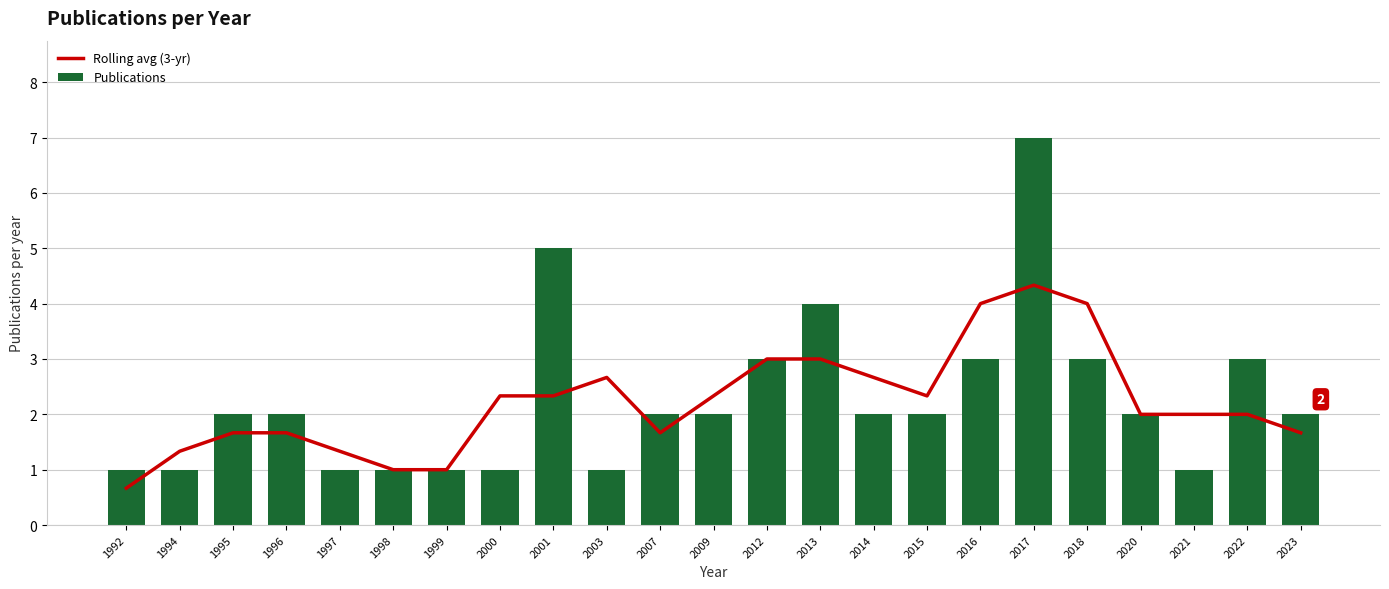

Reading left to right, what are all the values shown in this chart?

Rolling avg (3-yr): 1992=0.7	1994=1.3	1995=1.7	1996=1.7	1997=1.3	1998=1.0	1999=1.0	2000=2.3	2001=2.3	2003=2.7	2007=1.7	2009=2.3	2012=3.0	2013=3.0	2014=2.7	2015=2.3	2016=4.0	2017=4.3	2018=4.0	2020=2.0	2021=2.0	2022=2.0	2023=1.7
Publications: 1992=1.0	1994=1.0	1995=2.0	1996=2.0	1997=1.0	1998=1.0	1999=1.0	2000=1.0	2001=5.0	2003=1.0	2007=2.0	2009=2.0	2012=3.0	2013=4.0	2014=2.0	2015=2.0	2016=3.0	2017=7.0	2018=3.0	2020=2.0	2021=1.0	2022=3.0	2023=2.0